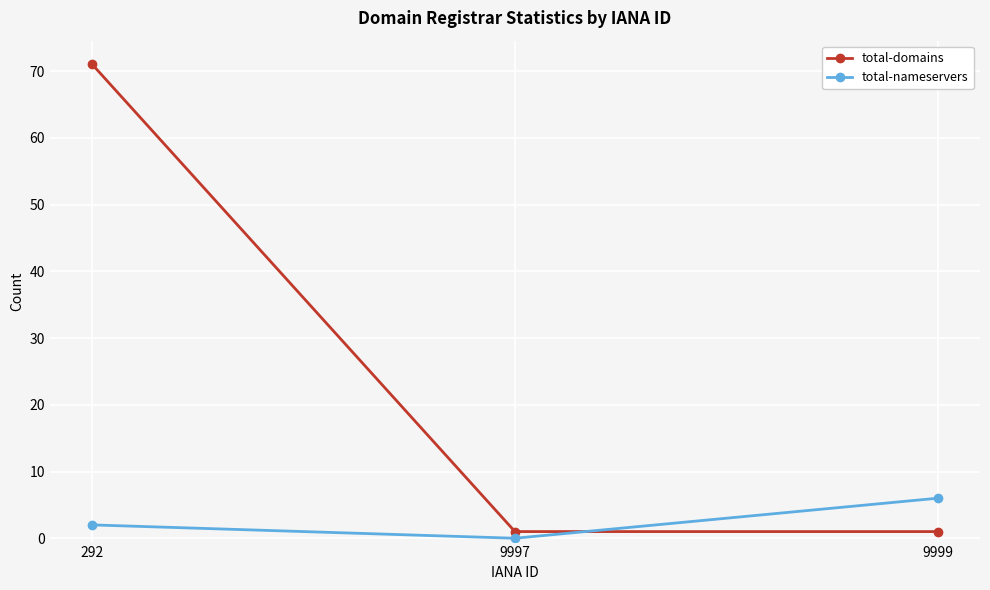

What is the maximum value for total-domains?

71